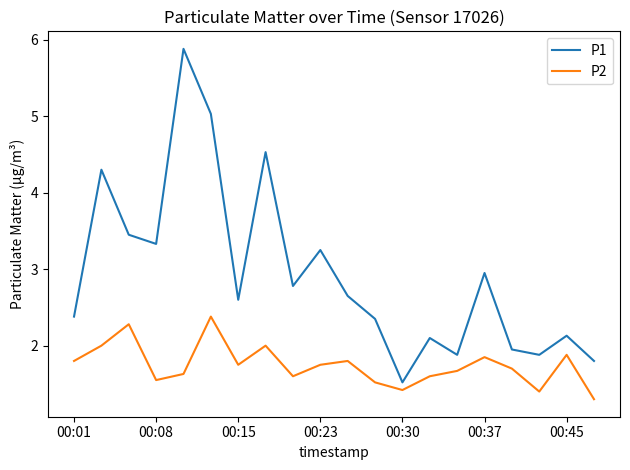

List the series in order of their peak value, highest first.

P1, P2